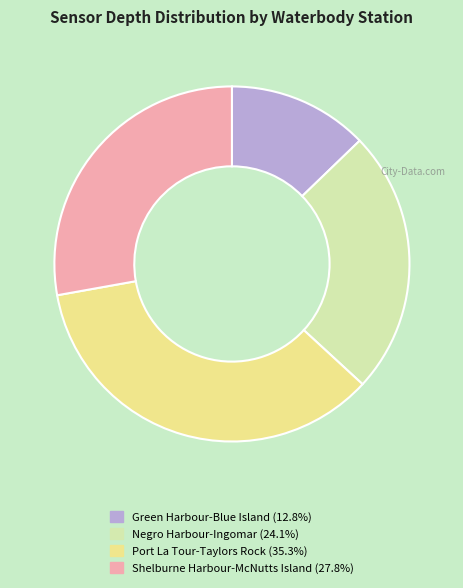

Does any single category account for the majority?

No